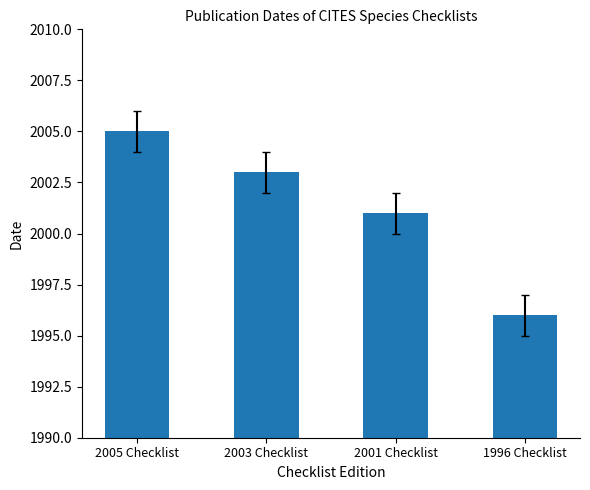

What is the maximum value shown in the chart?

2005